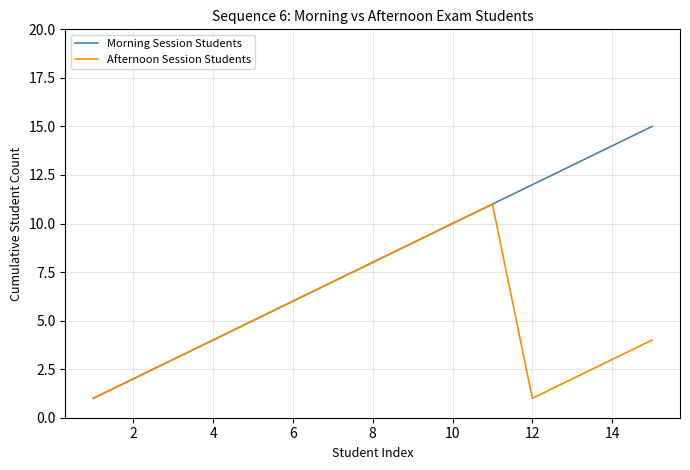

Which series has the widest spread of values?

Morning Session Students